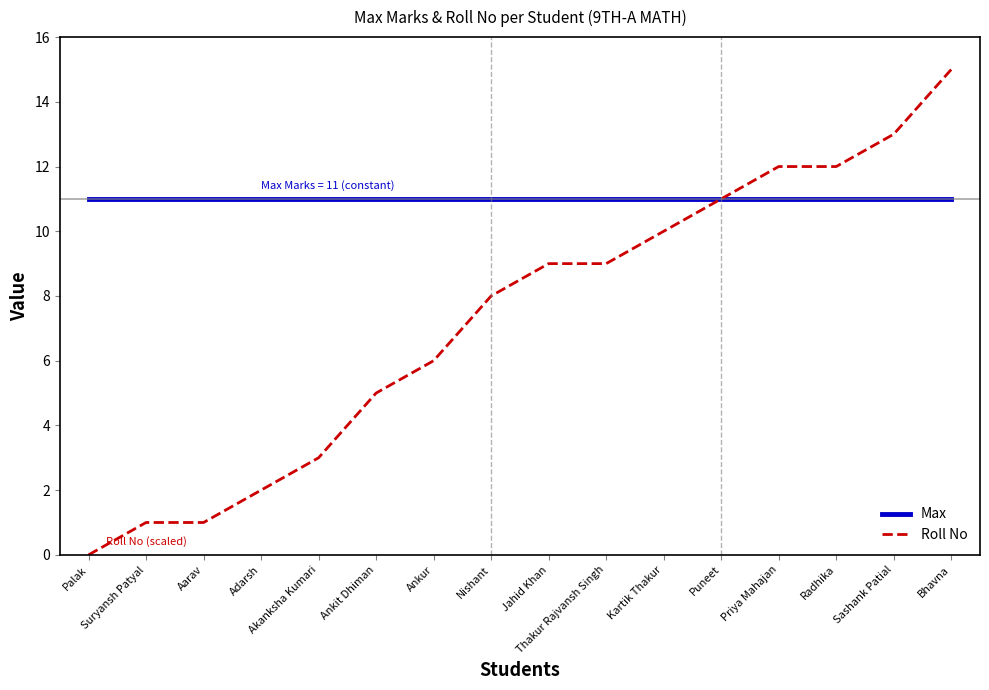

Is the value of Max at Akanksha Kumari greater than the value of Roll No at Radhika?

No